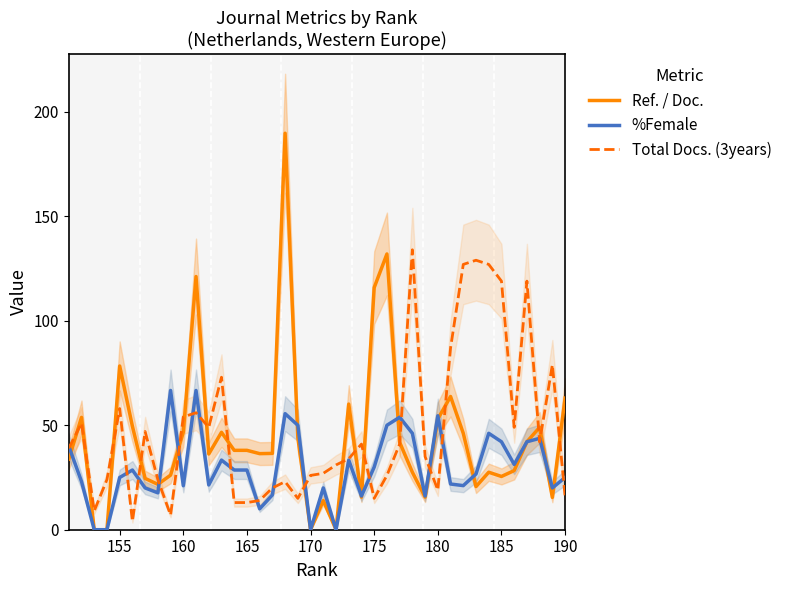

Where is Ref. / Doc. nearest to the value 94?

155